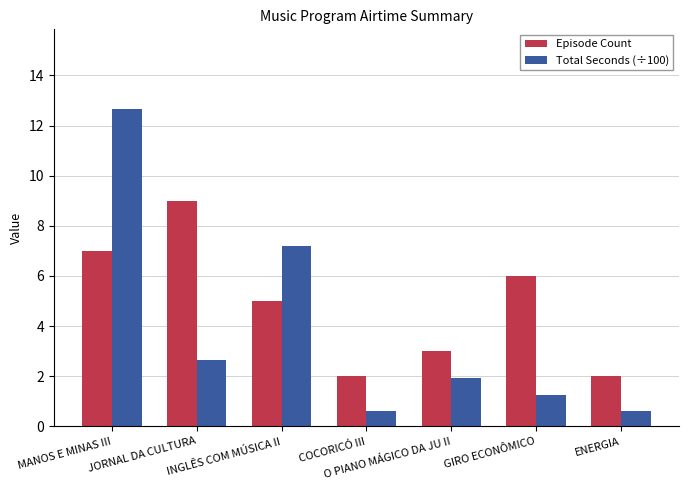

How many values in the Episode Count series are below 5?

3